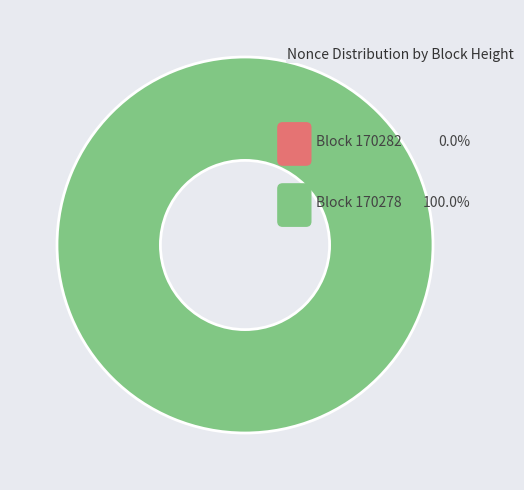

How many slices are in this pie chart?

2